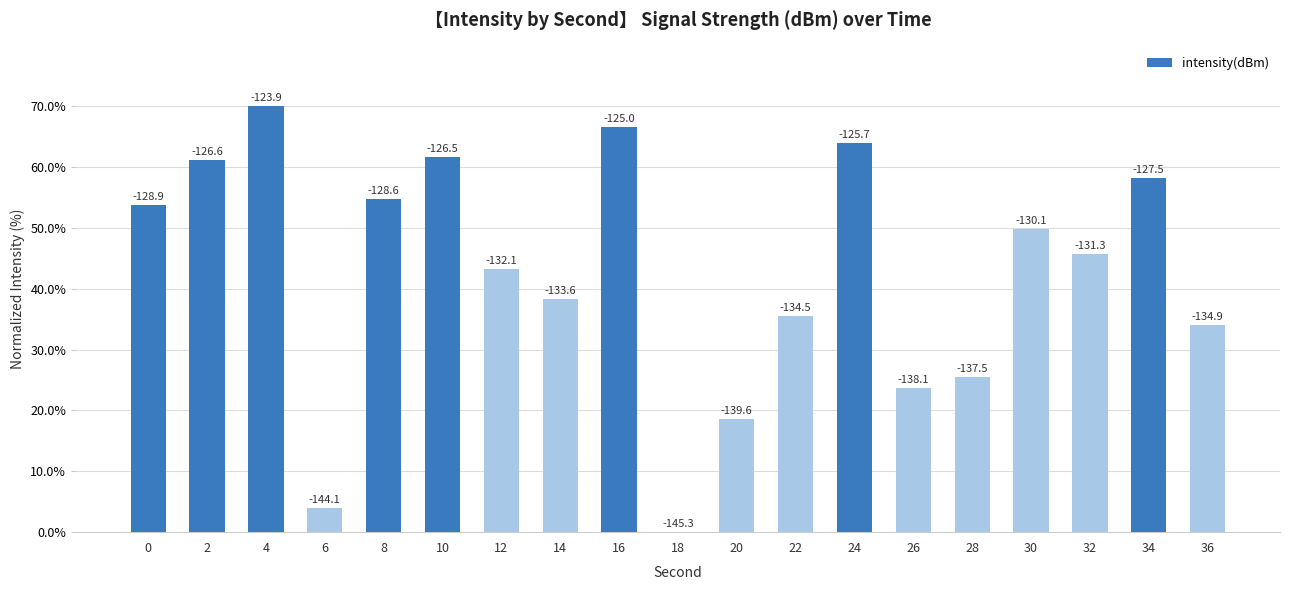

List the labels in order of value, largest first.

4, 16, 24, 10, 2, 34, 8, 0, 30, 32, 12, 14, 22, 36, 28, 26, 20, 6, 18